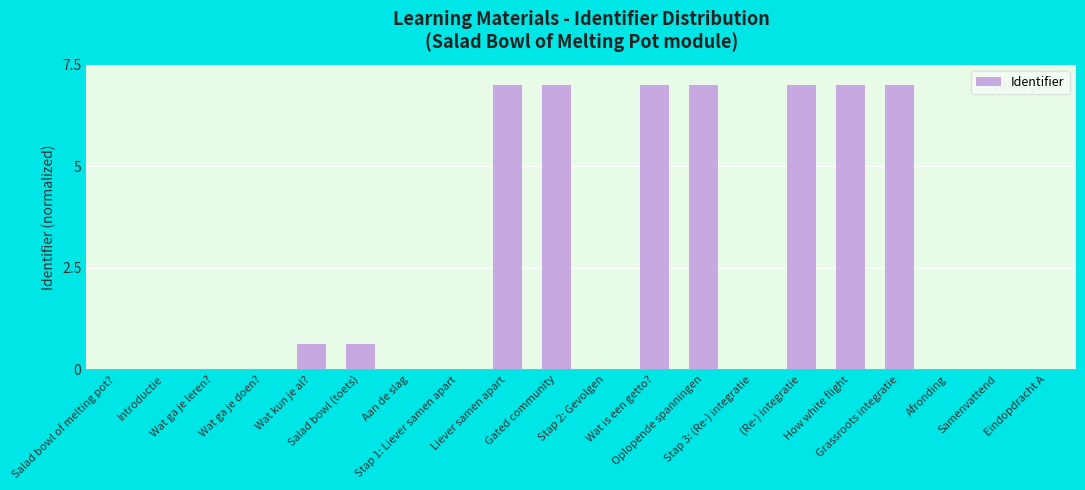

What is the greatest value displayed?

7.0